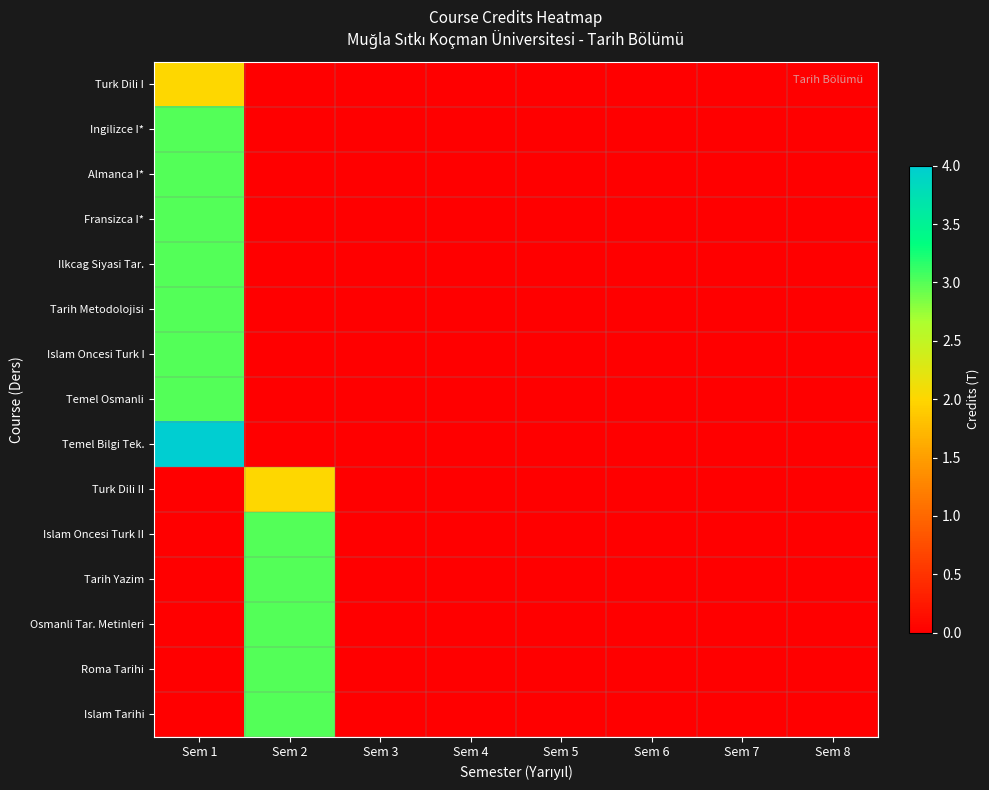

Rank the series at Sem 3 from highest to lowest value.

Turk Dili I, Ingilizce I*, Almanca I*, Fransizca I*, Ilkcag Siyasi Tar., Tarih Metodolojisi, Islam Oncesi Turk I, Temel Osmanli, Temel Bilgi Tek., Turk Dili II, Islam Oncesi Turk II, Tarih Yazim, Osmanli Tar. Metinleri, Roma Tarihi, Islam Tarihi